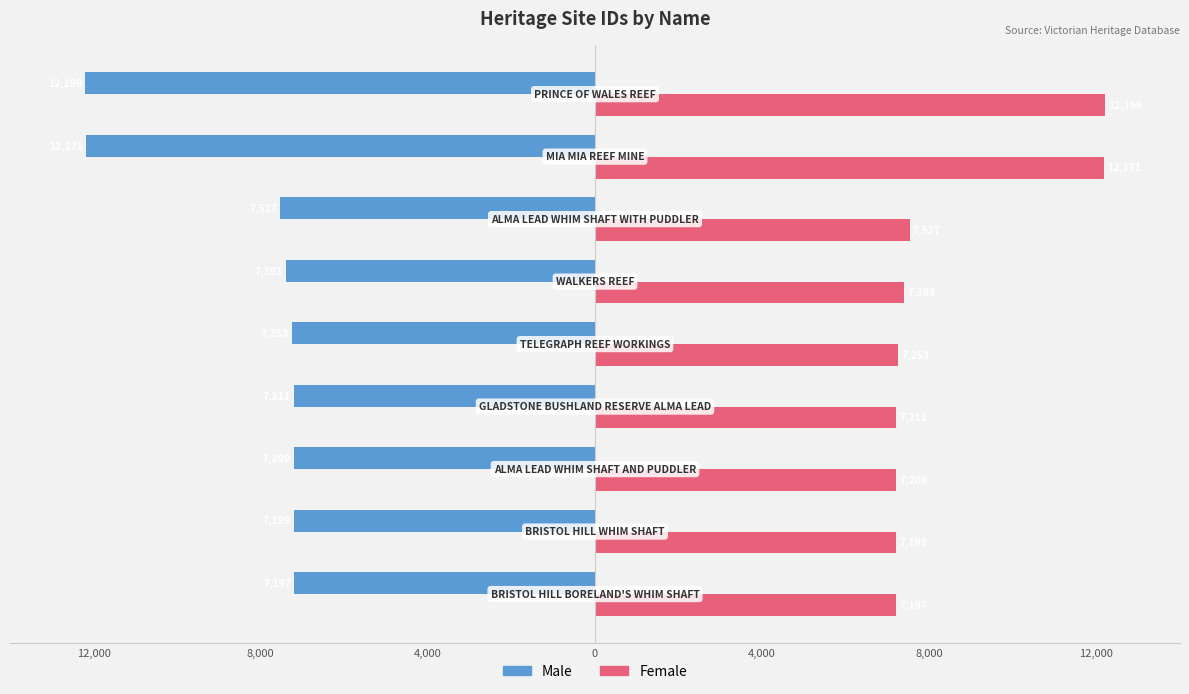

What is the greatest value displayed?

12199